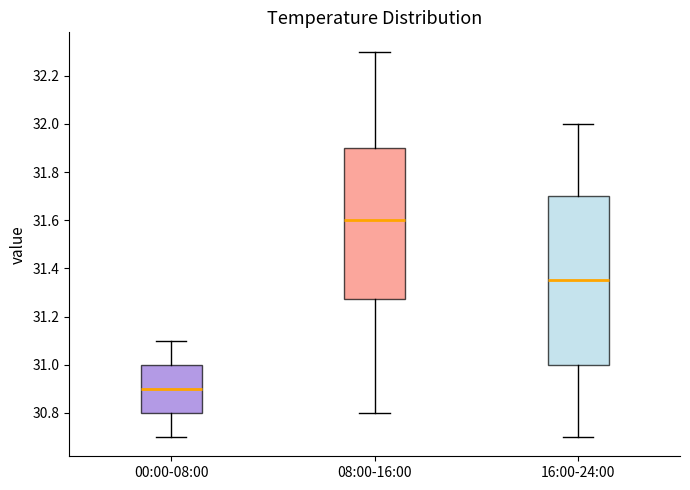

Where is the lower edge of the box for 00:00-08:00 on the y-axis? The values are not printed on the chart, so give them approximately, as read against the axis.

30.80